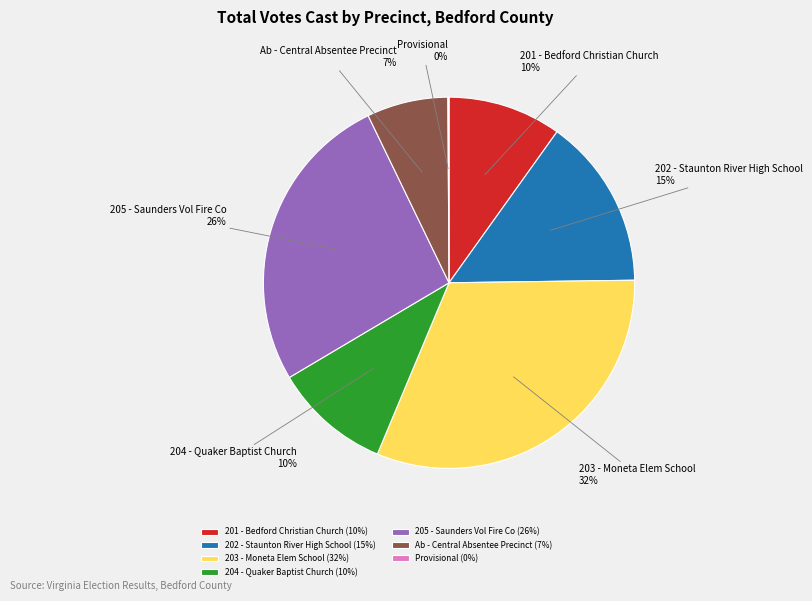

Between 203 - Moneta Elem School and Ab - Central Absentee Precinct, which is larger?

203 - Moneta Elem School